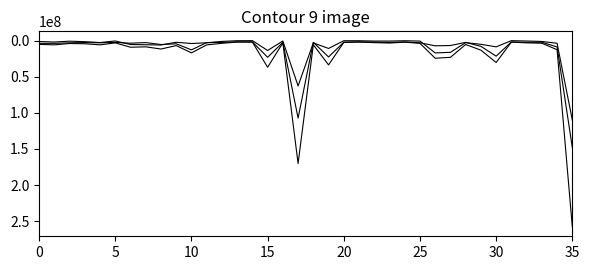

How many lines are shown in the chart?

3